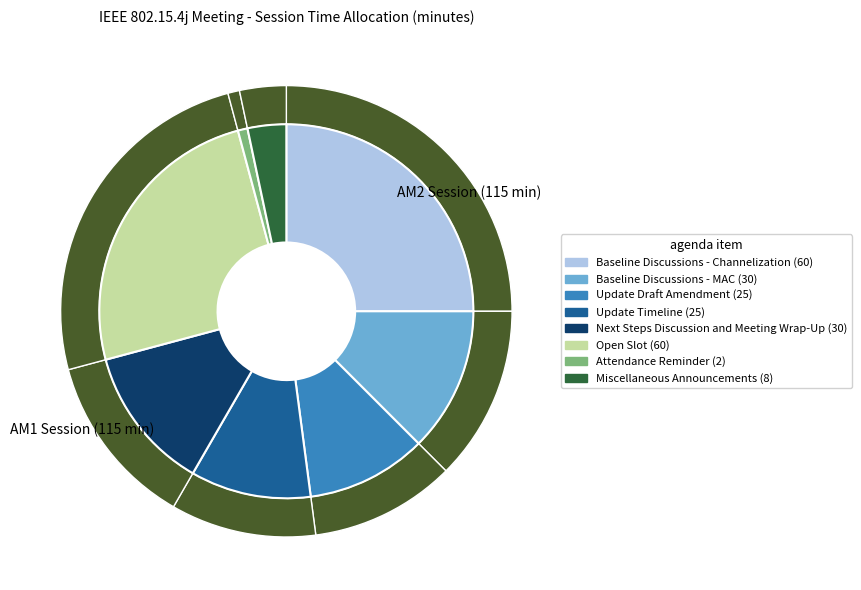

How many slices are in this pie chart?

8